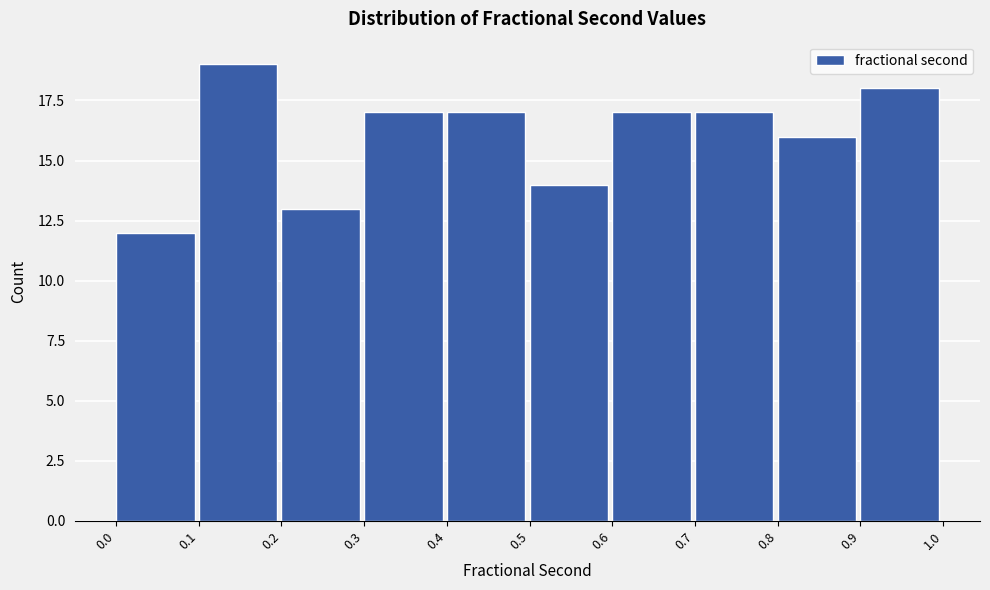

What is the height of the bar covering 0.4 to 0.5 on the x-axis? The values are not printed on the chart, so give them approximately, as read against the axis.

17